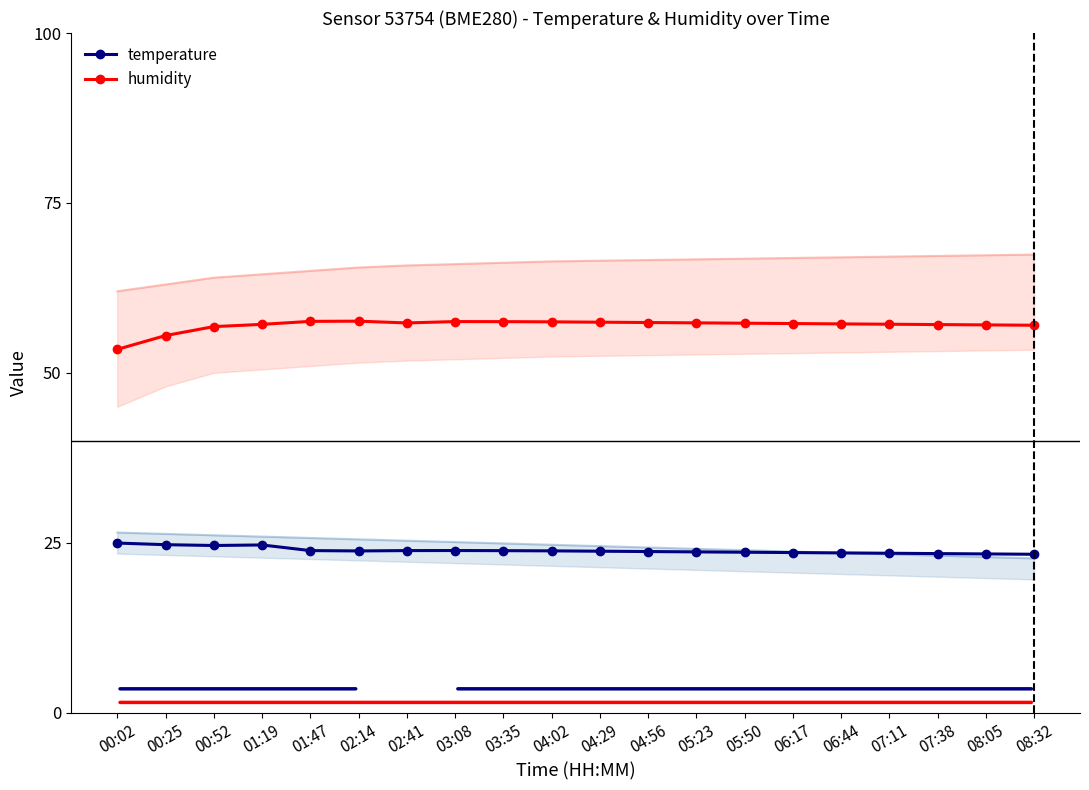

Rank the series at 04:02 from lowest to highest value.

temperature, humidity